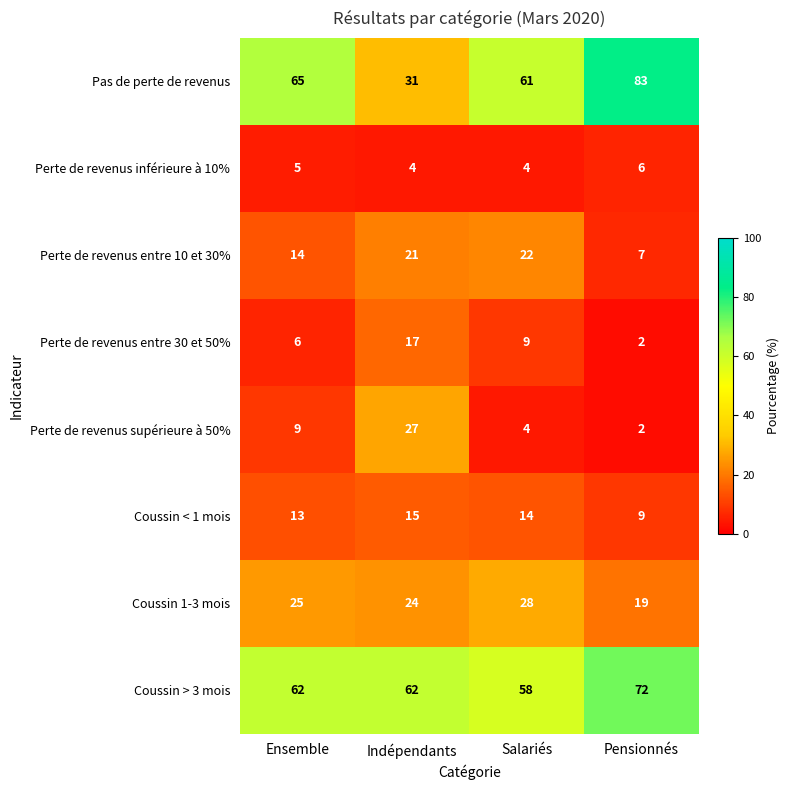

At which label is Perte de revenus supérieure à 50% closest to 14?

Ensemble